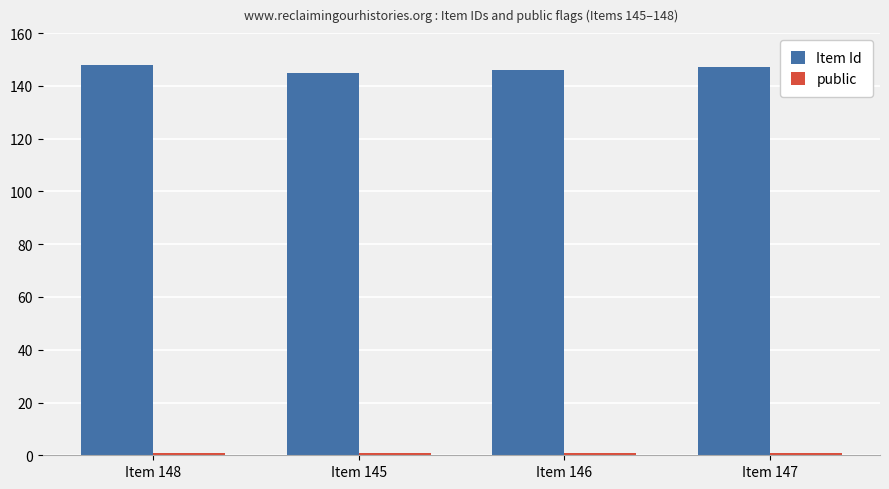

Which series has the widest spread of values?

Item Id